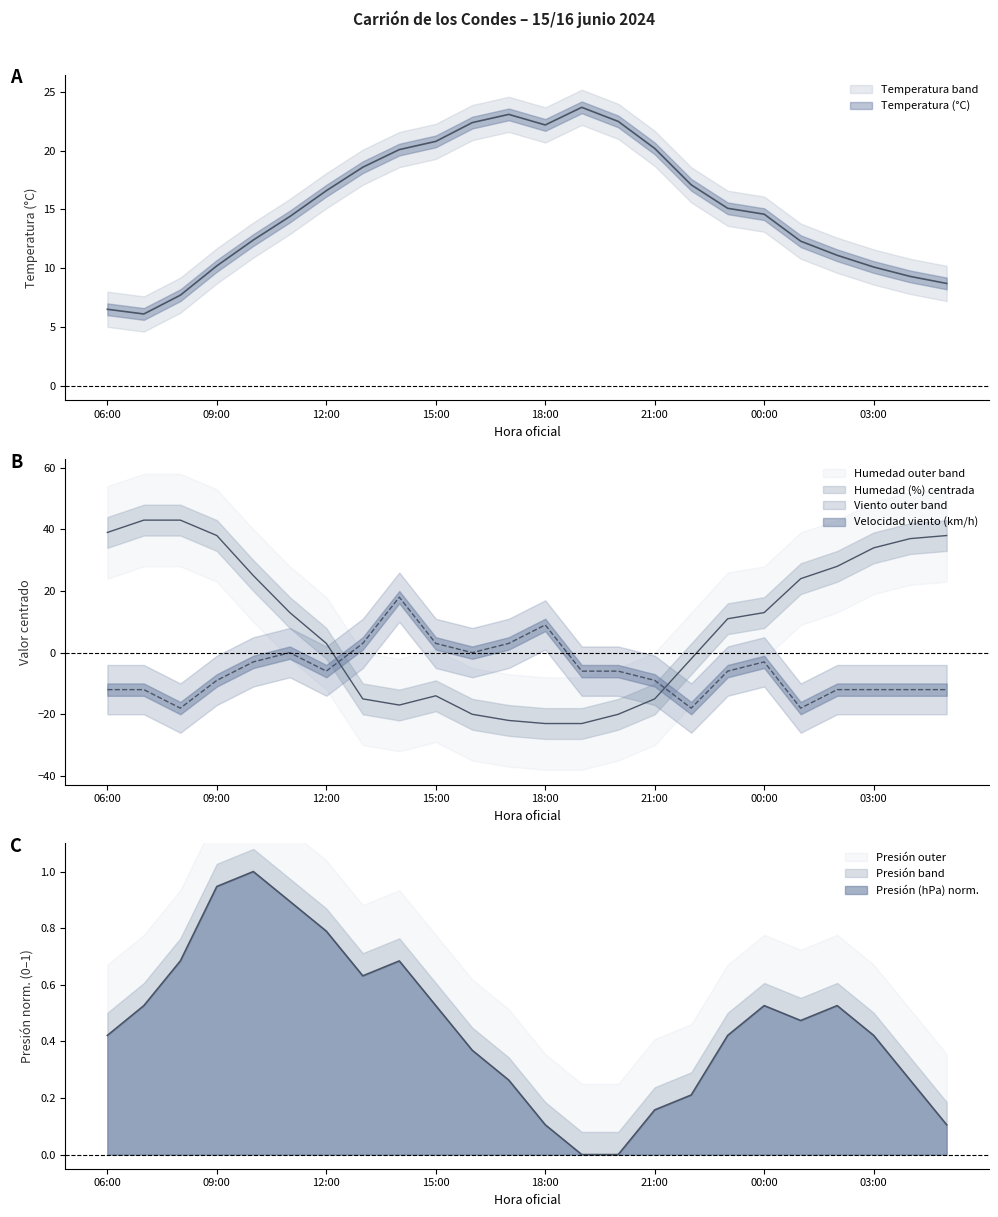

Does the chart display data point markers on the line(s)?

No